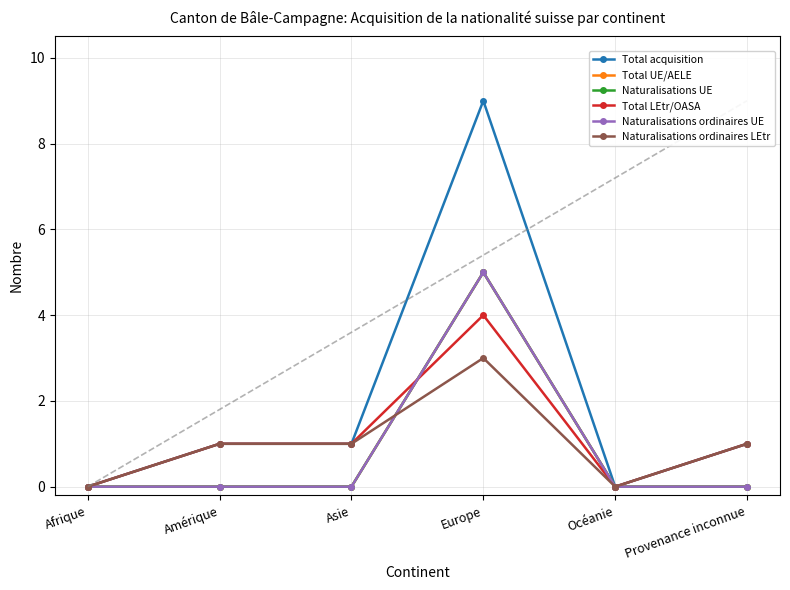

True or false: Total LEtr/OASA has more than 2 interior local peaks.

False